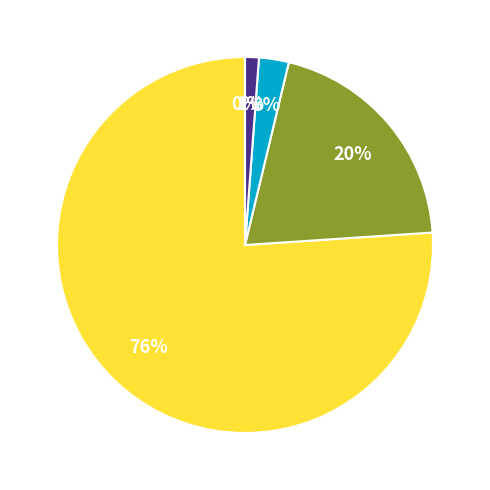

True or false: MU accounts for 12% of the total.

False